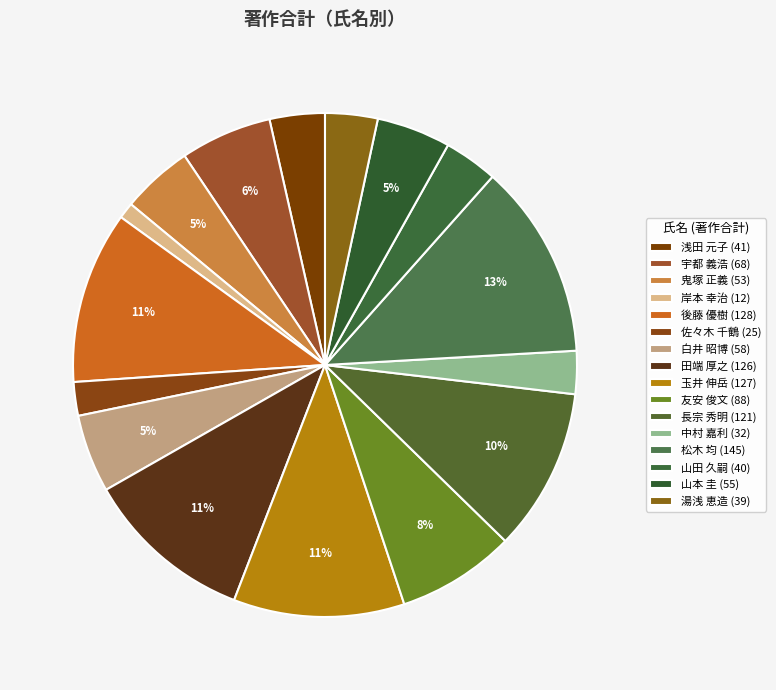

What percentage is NOT represented by 松木 均?

87.5%